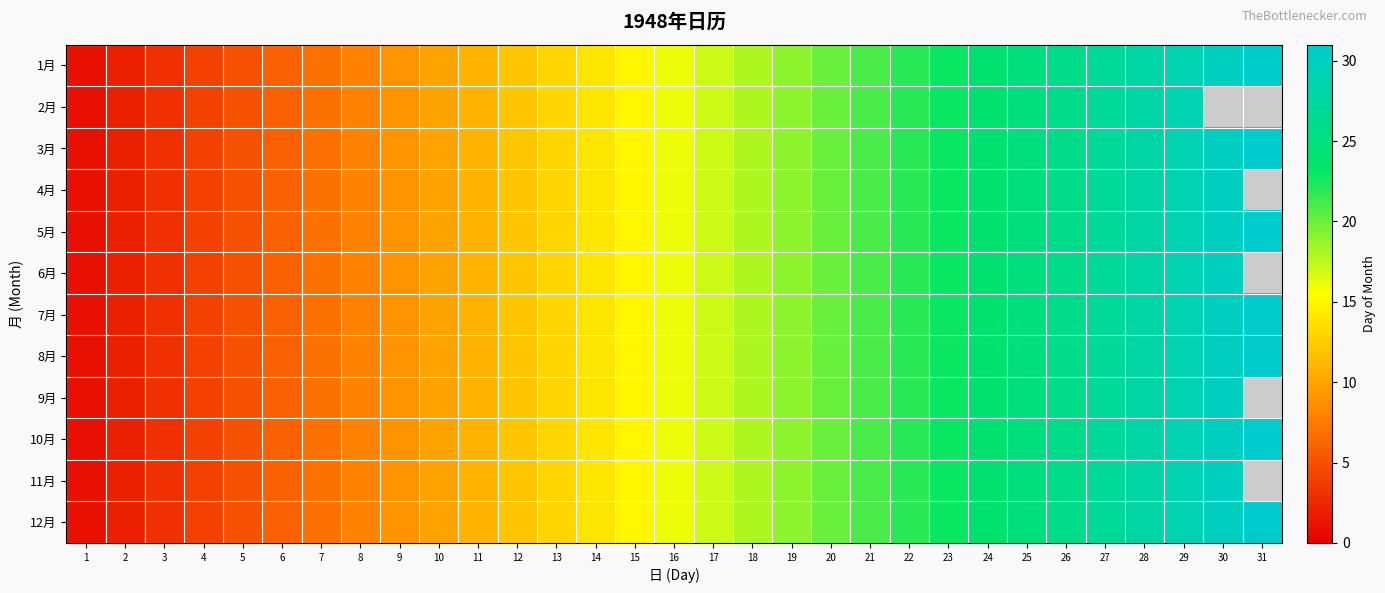

What is the total value across all series at 23?

276